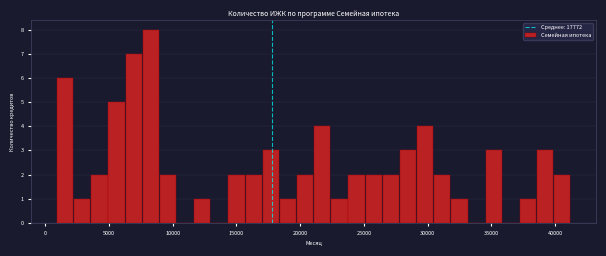

Around what value on the x-axis is the tallest bar? Give the approximate position of its centre, as read against the axis.

8500